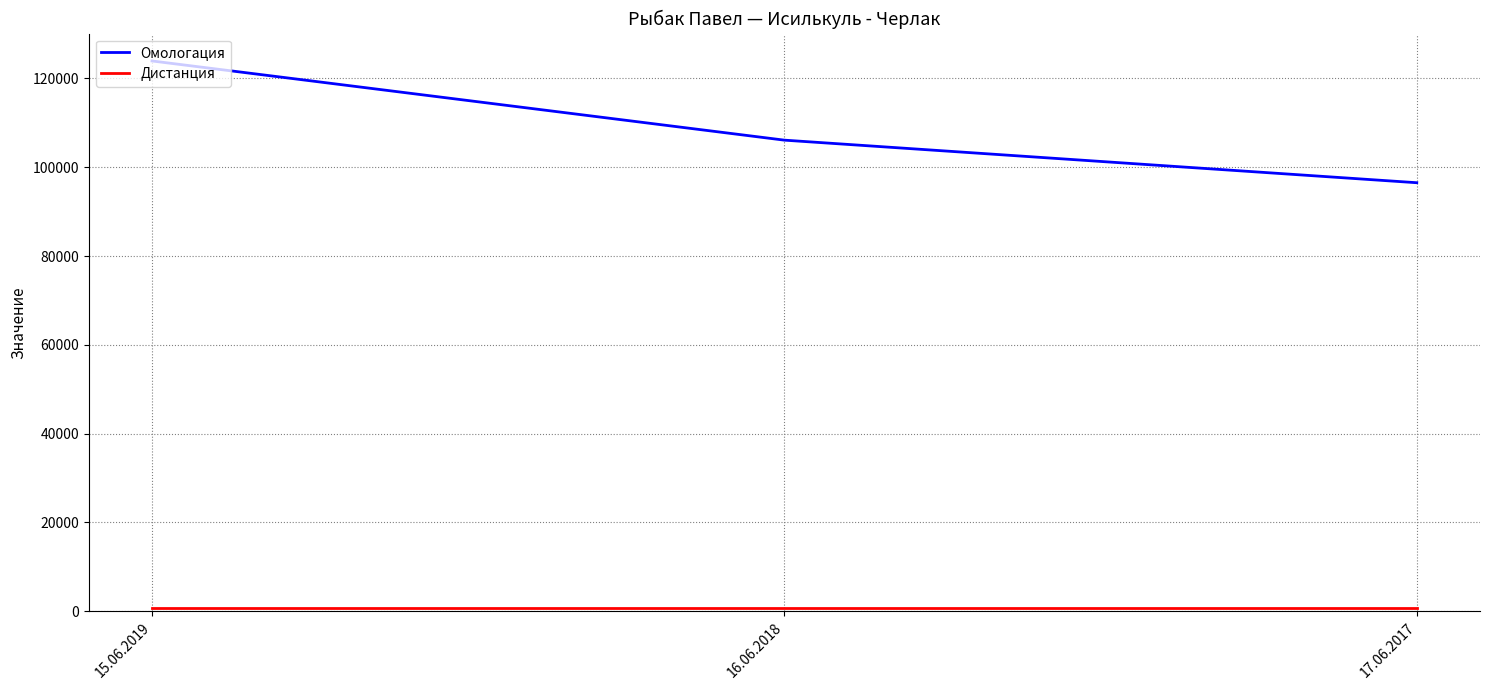

At which category does the chart reach its peak across all series?

15.06.2019